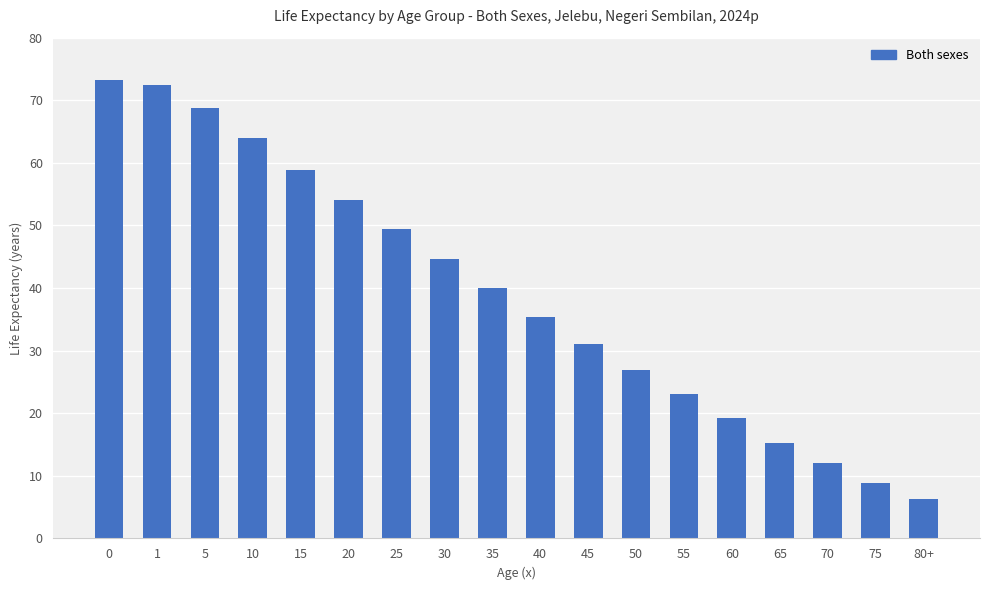

True or false: the data shows 10.0 at 80+.

False